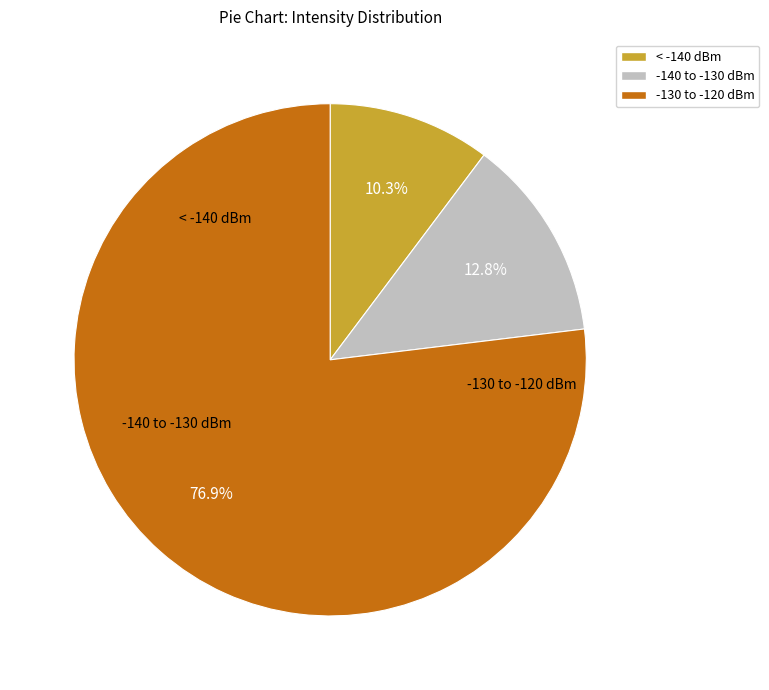

Approximately how many times larger is the value at -130 to -120 dBm compared to < -140 dBm?

7.5